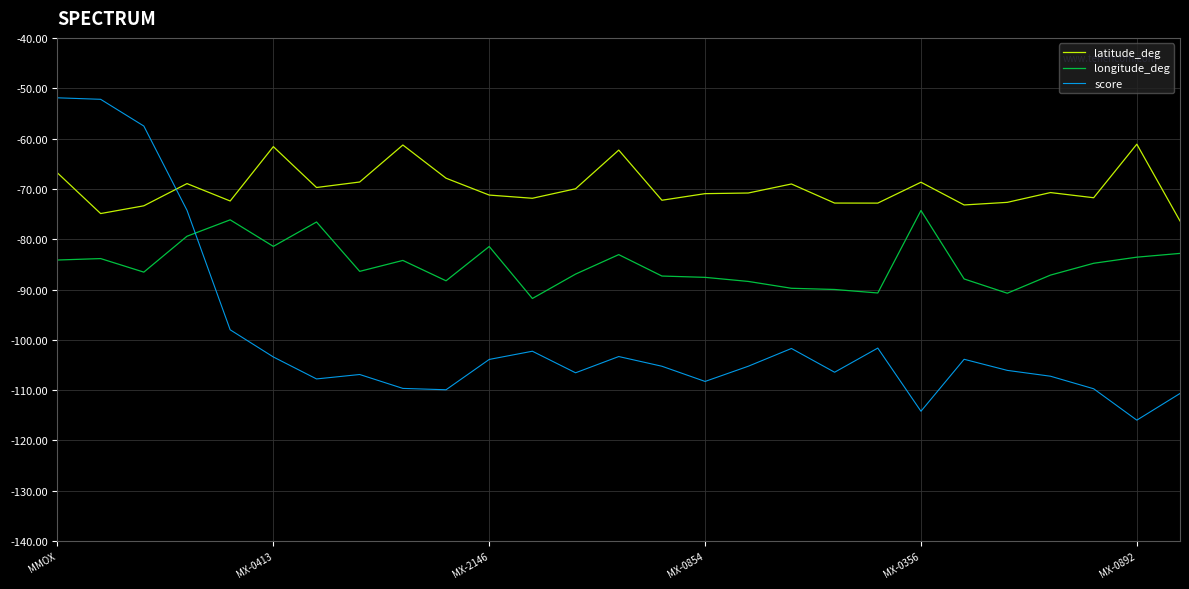

What is the lowest value of the latitude_deg series?

-76.4